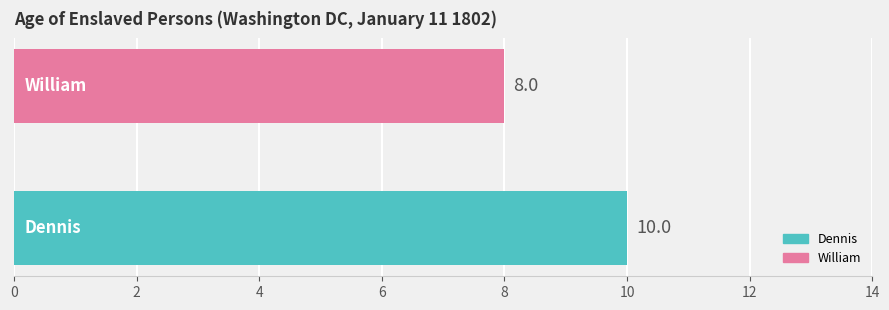

Reading bottom to top, what are all the values shown in this chart?

10	8